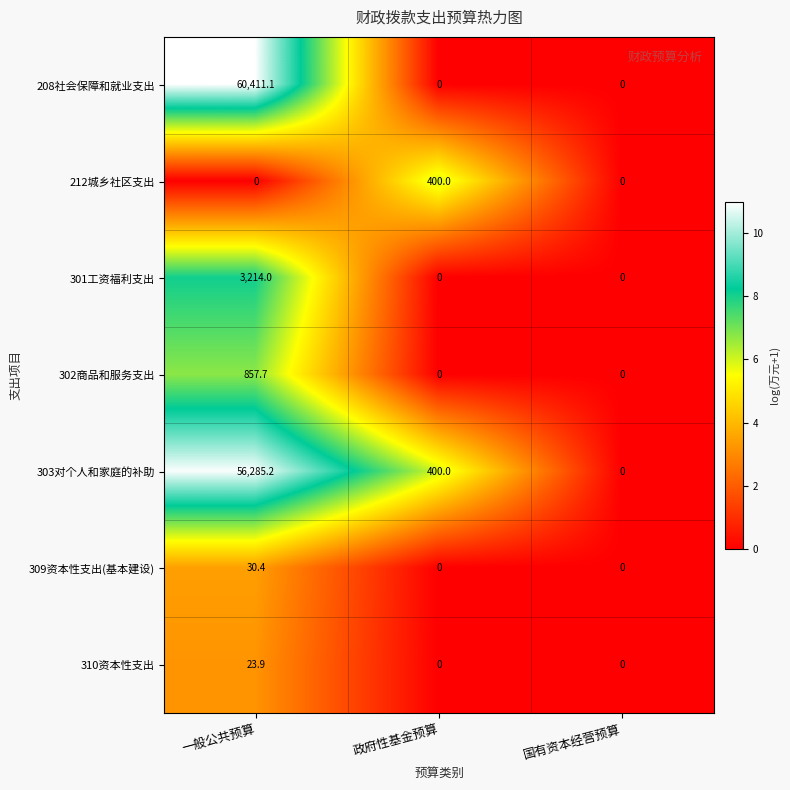

Read the 309资本性支出(基本建设) value at 一般公共预算.

30.4